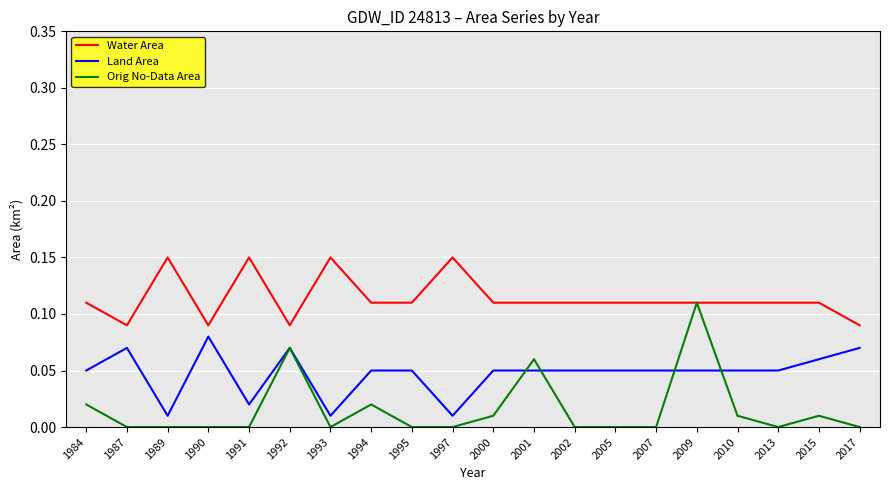

Where is the first local minimum for Land Area?

1989